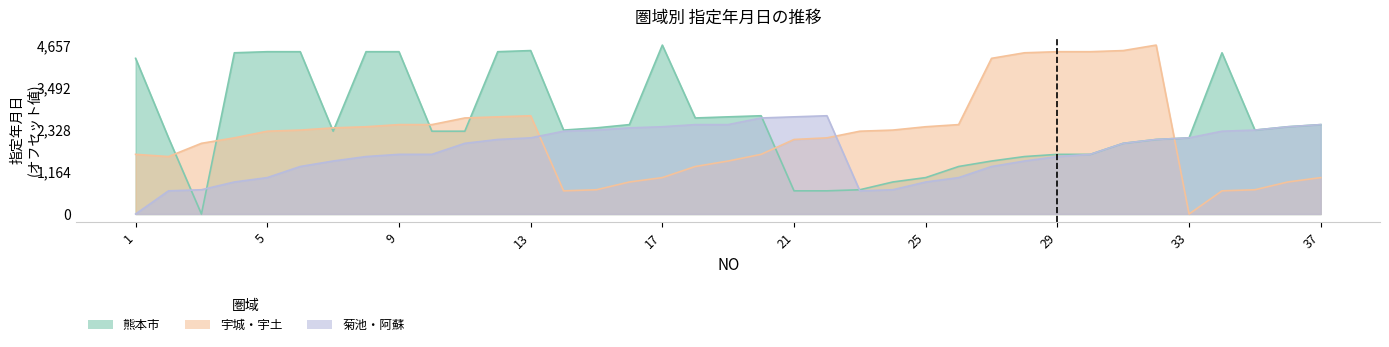

Which has a higher value, 36 or 17?

17